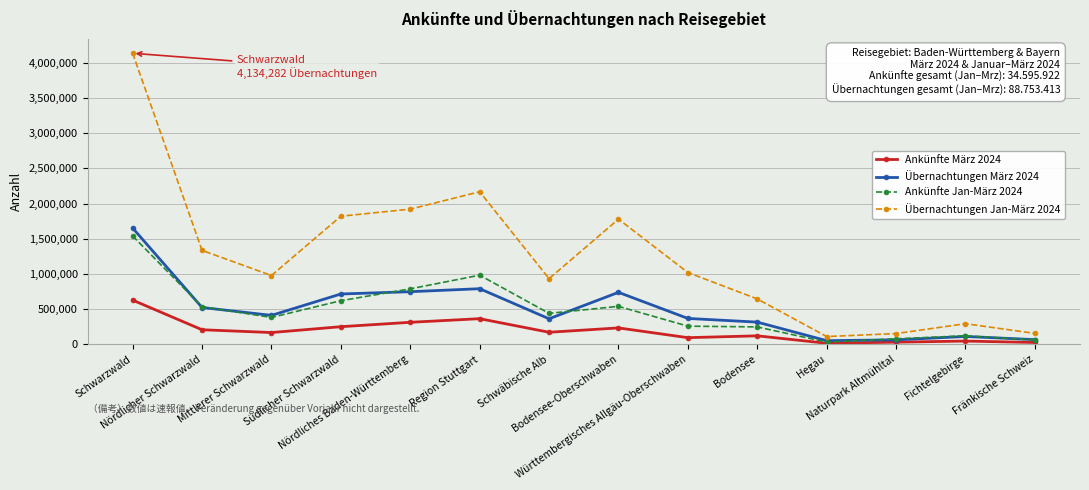

Rank the series at Schwäbische Alb from highest to lowest value.

Übernachtungen Jan-März 2024, Ankünfte Jan-März 2024, Übernachtungen März 2024, Ankünfte März 2024